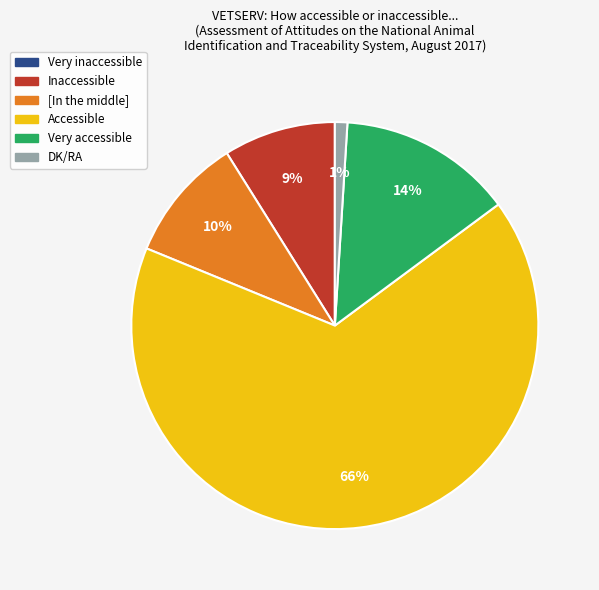

To the nearest percent, what percentage of the pie is DK/RA?

1%